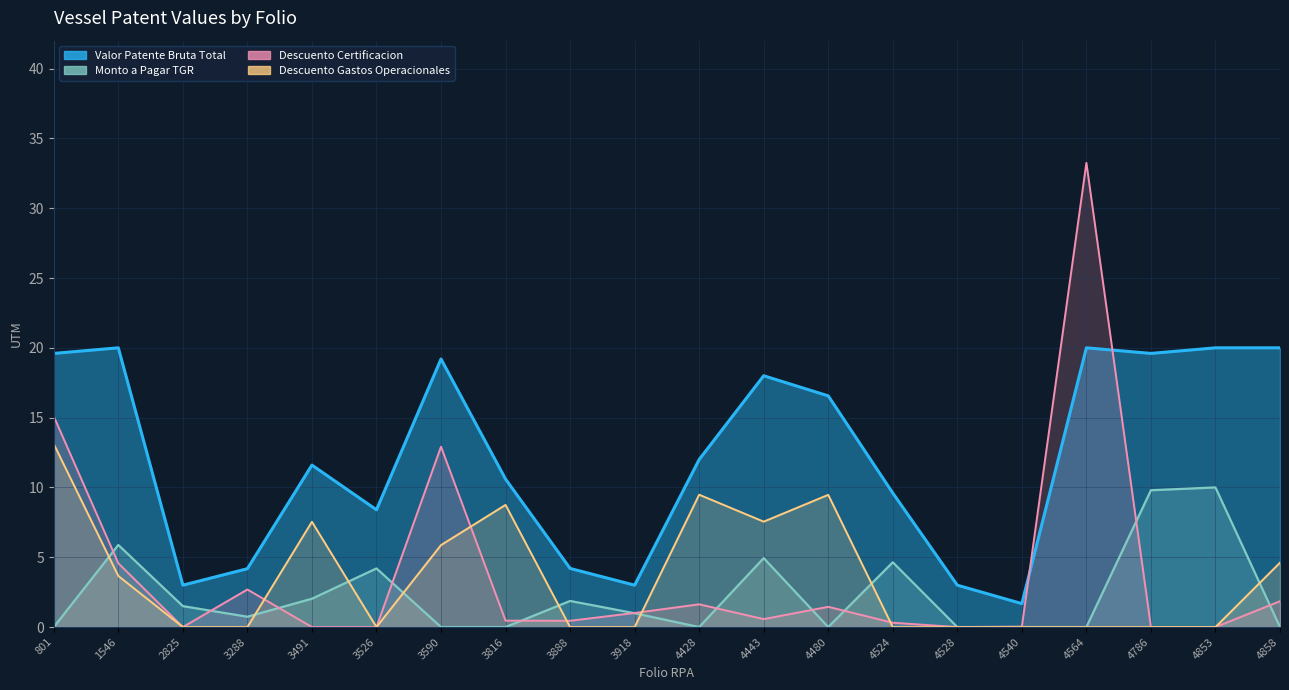

Between 4564 and 3288, which is larger?

4564